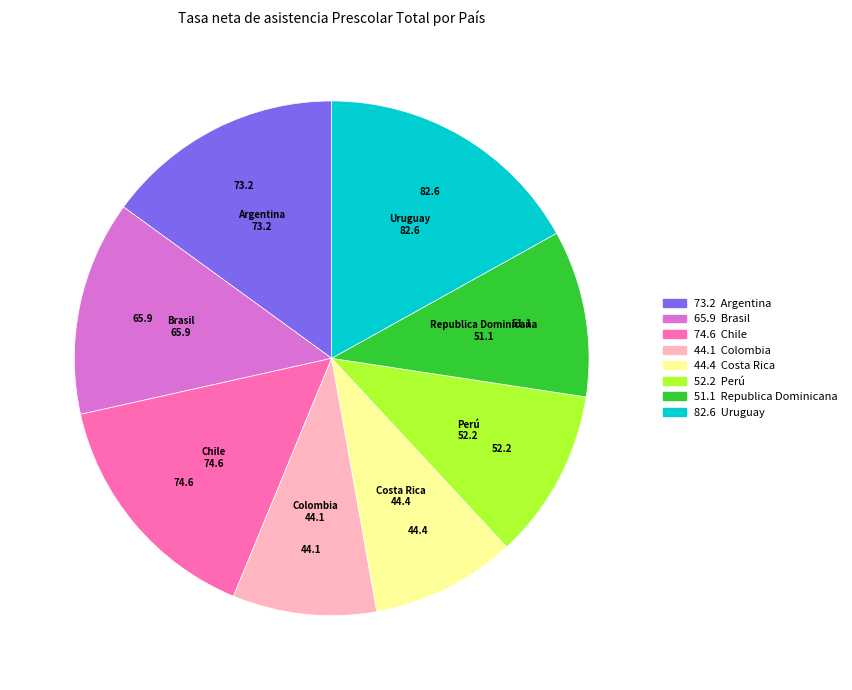

How many slices are in this pie chart?

8